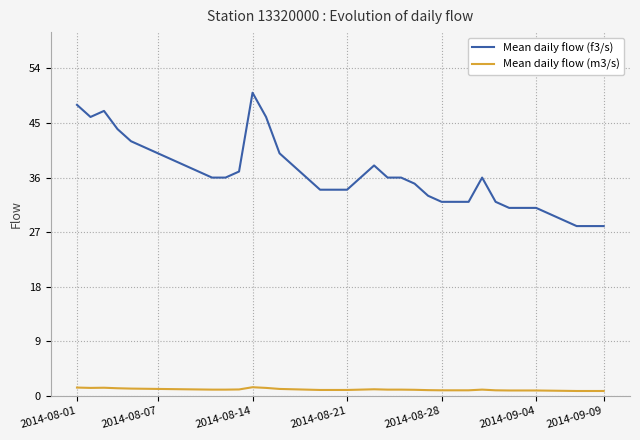

Count the number of data series in this chart.

2